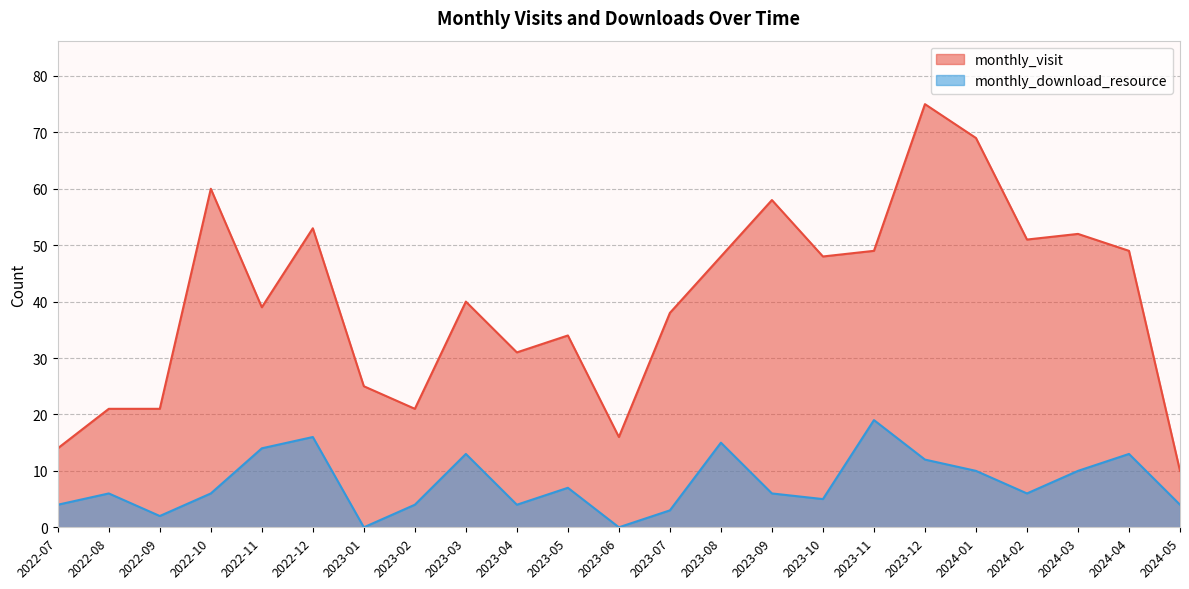

What is the total value across all series at 2022-12?

69